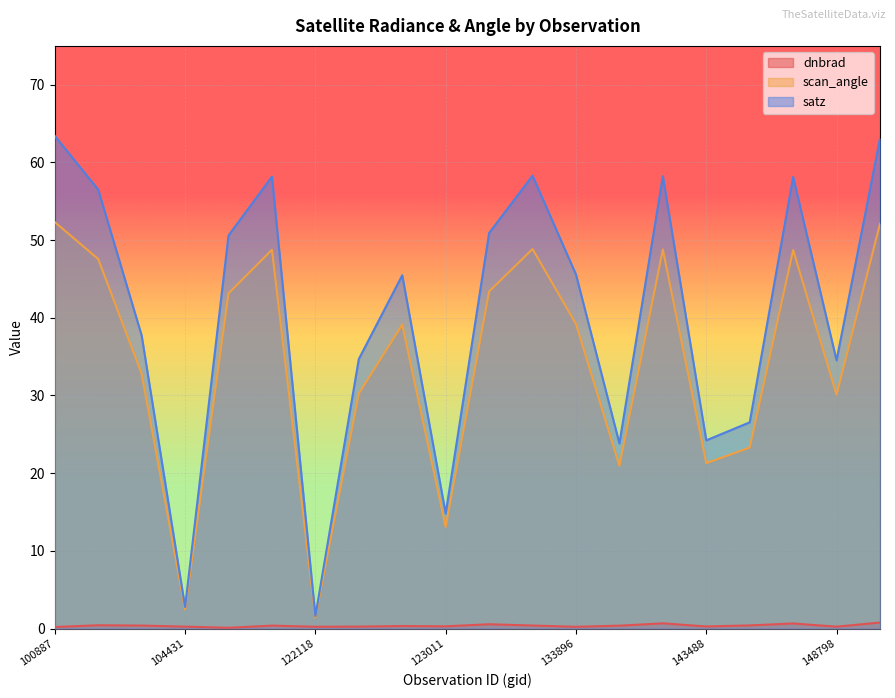

How many series are shown in this chart?

3